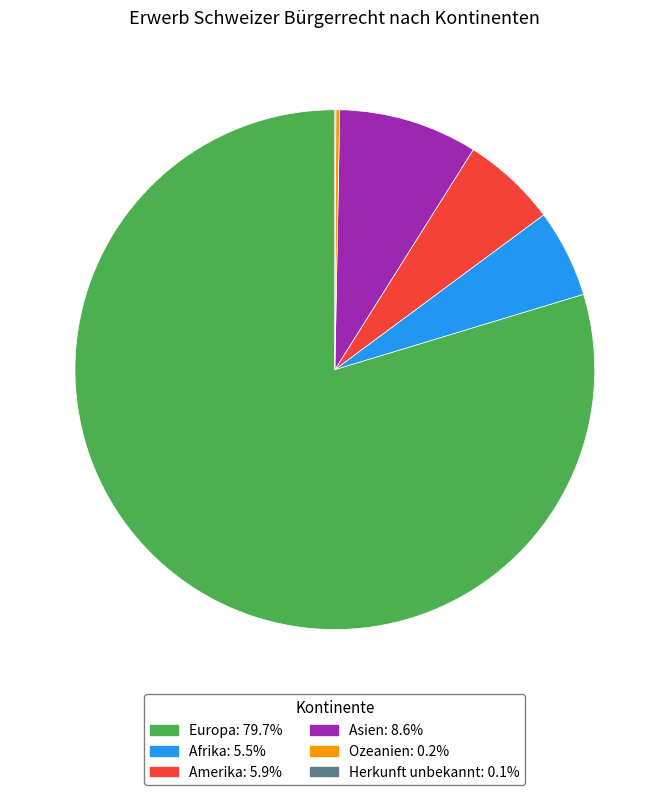

What is the largest slice in the pie chart?

Europa